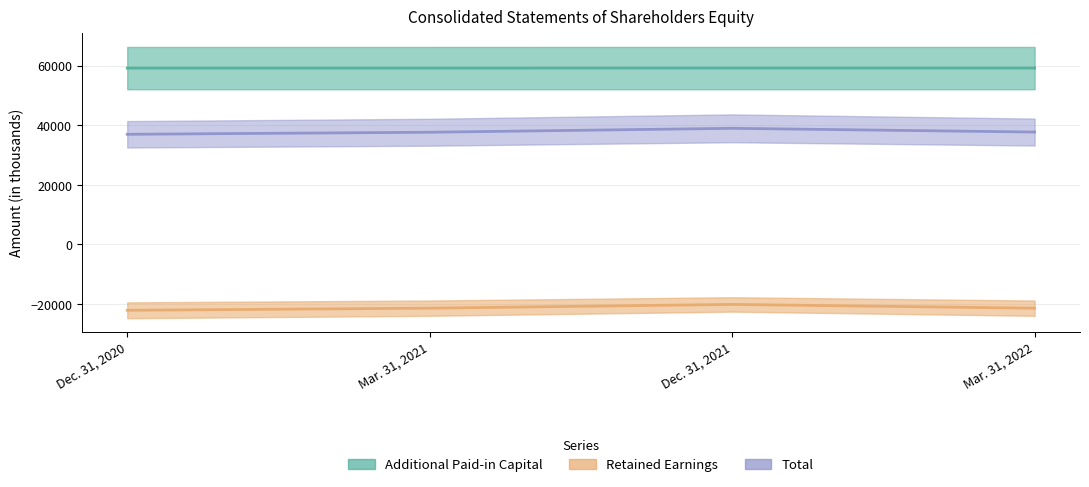

What are all the series names shown in the legend?

Additional Paid-in Capital, Retained Earnings, Total